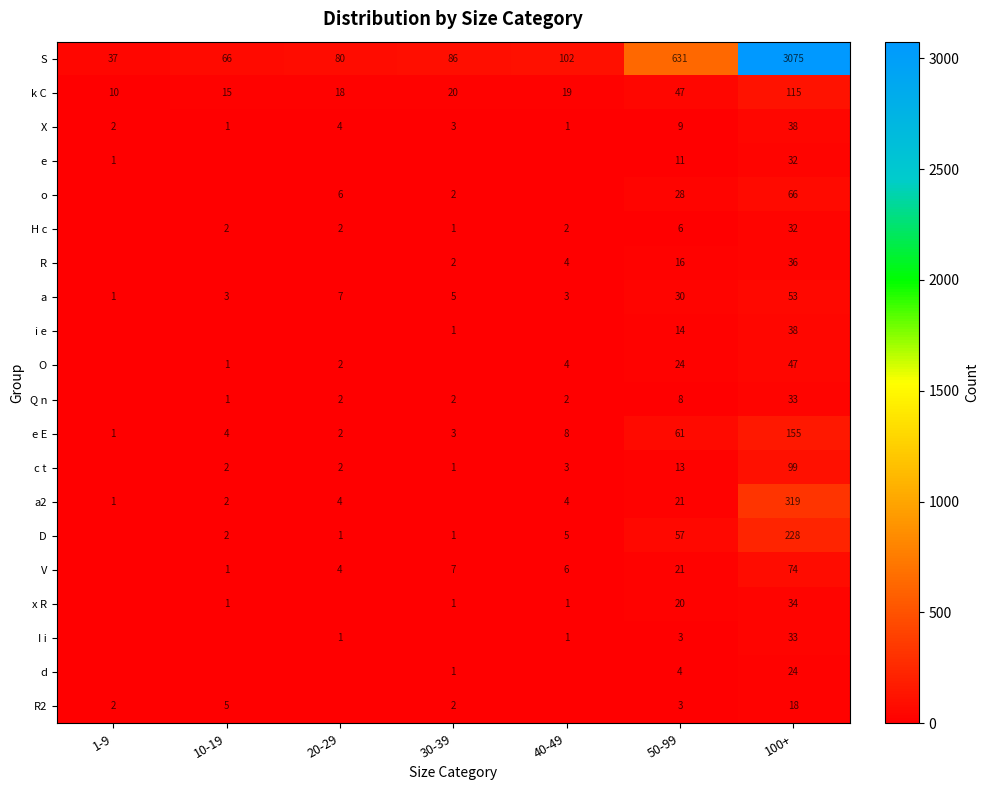

What is the spread (max minus min) of values at 50-99?

628